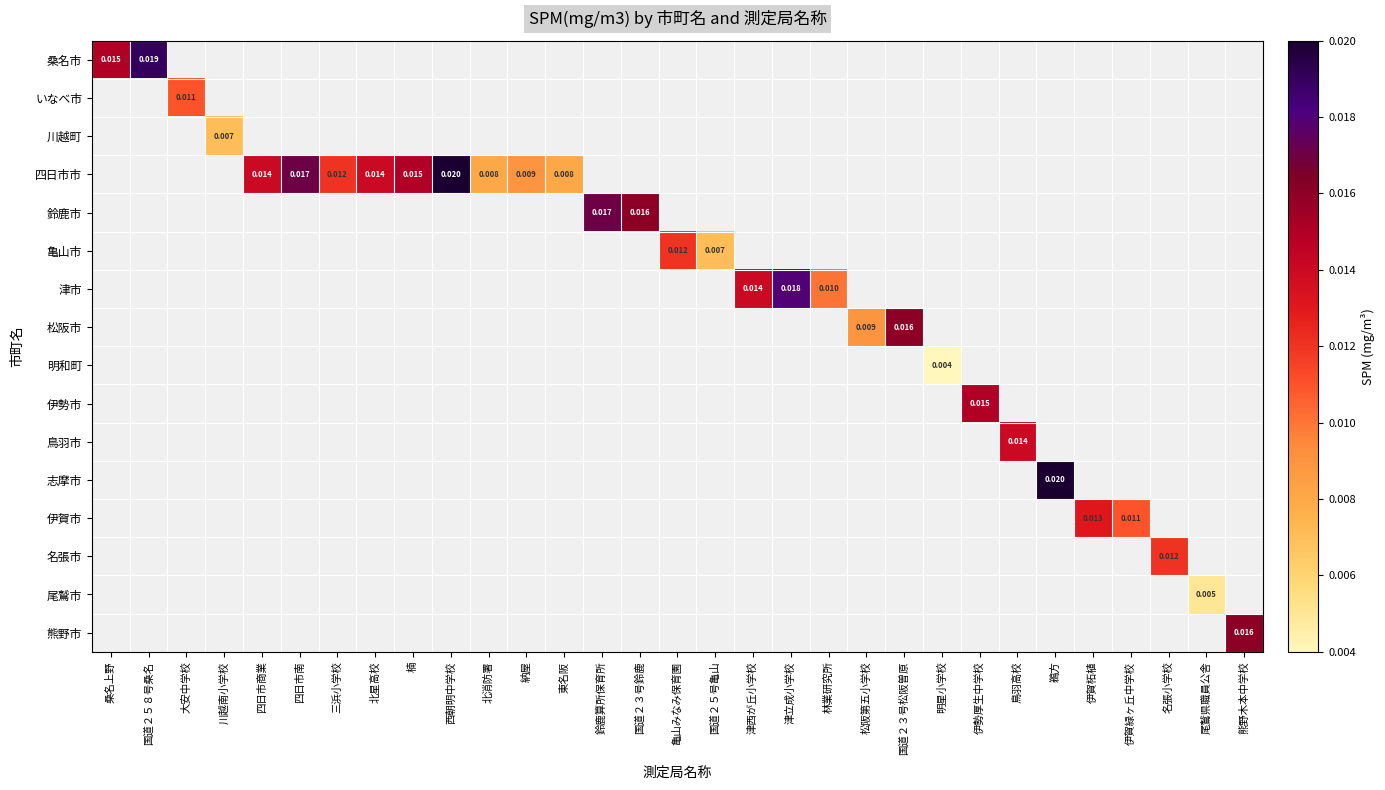

Which has a higher value, 国道２５号亀山 or 伊賀緑ヶ丘中学校?

伊賀緑ヶ丘中学校